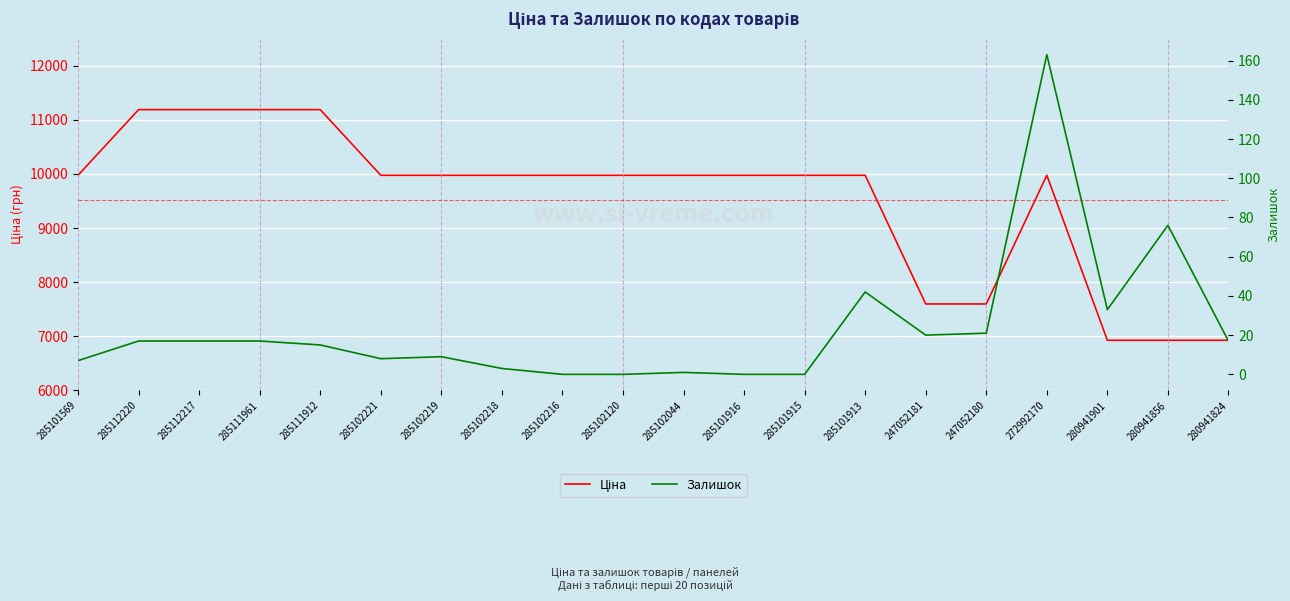

What is the label of the 20th point from the right?

285101569